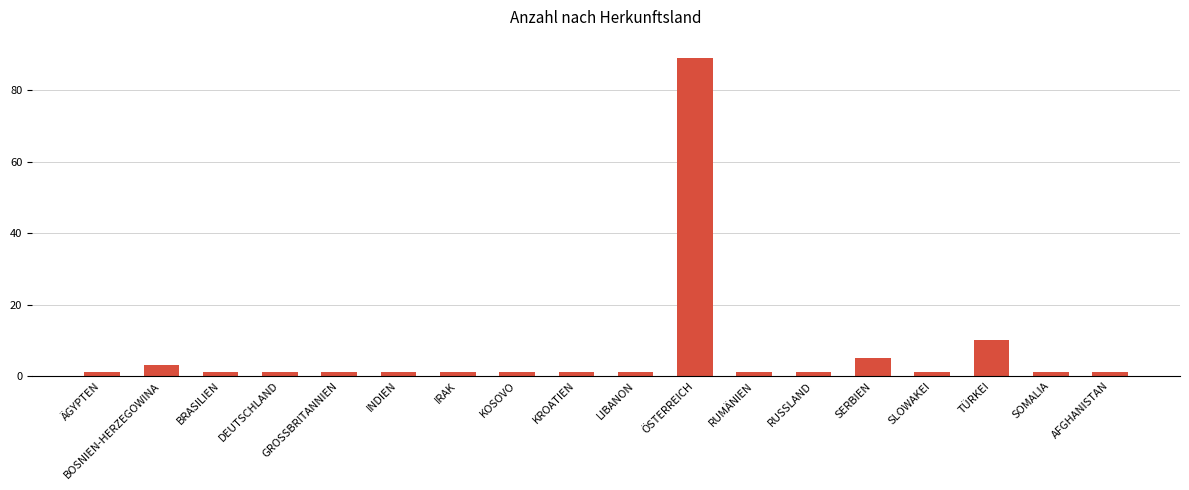

True or false: the data shows 1 at INDIEN.

True